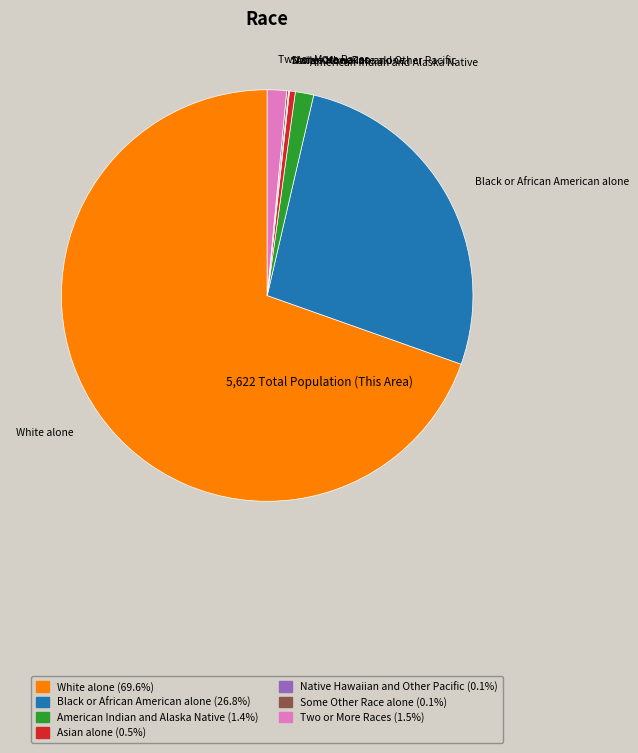

Do Black or African American alone and White alone together represent more than half of the pie?

Yes